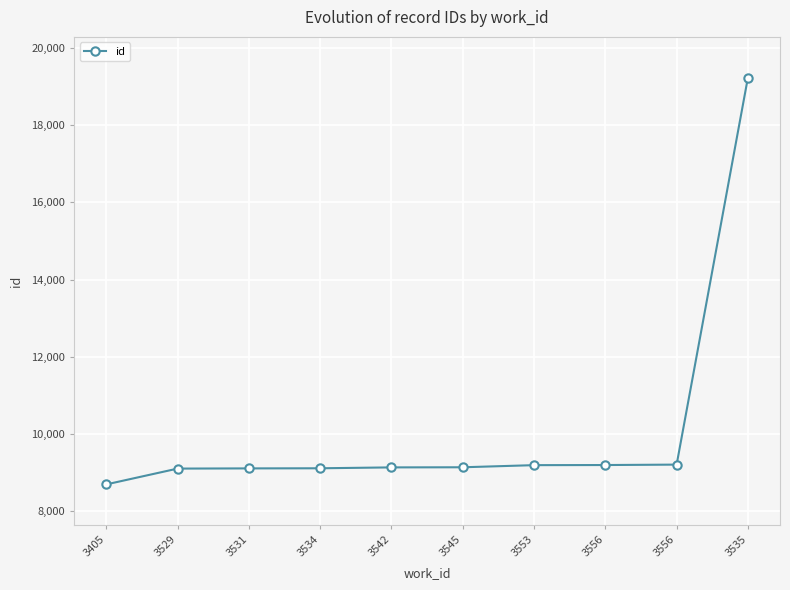

Count the number of data series in this chart.

1